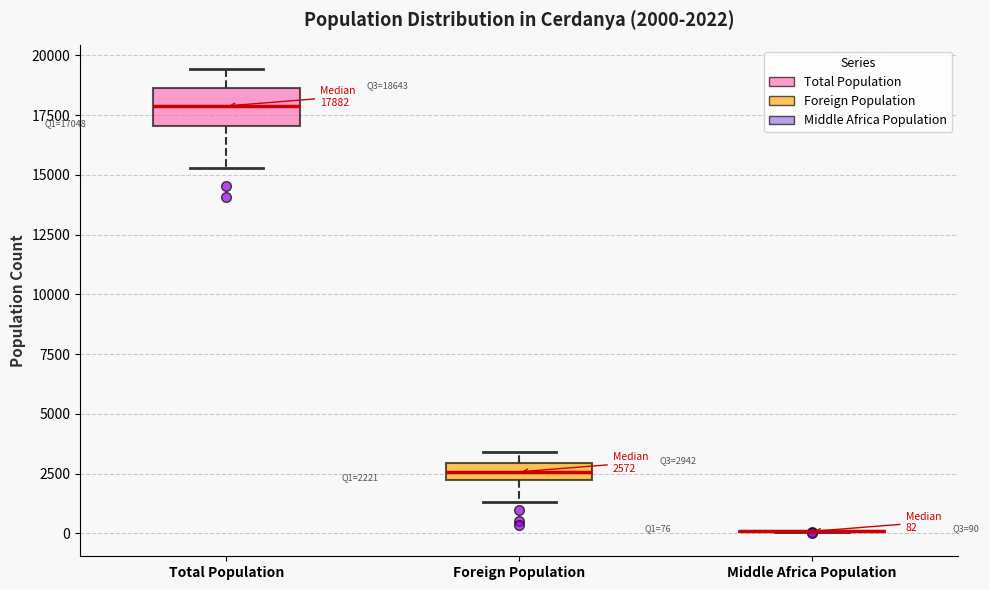

Comparing the boxes themselves (not the whiskers), which one is the tallest?

Total Population